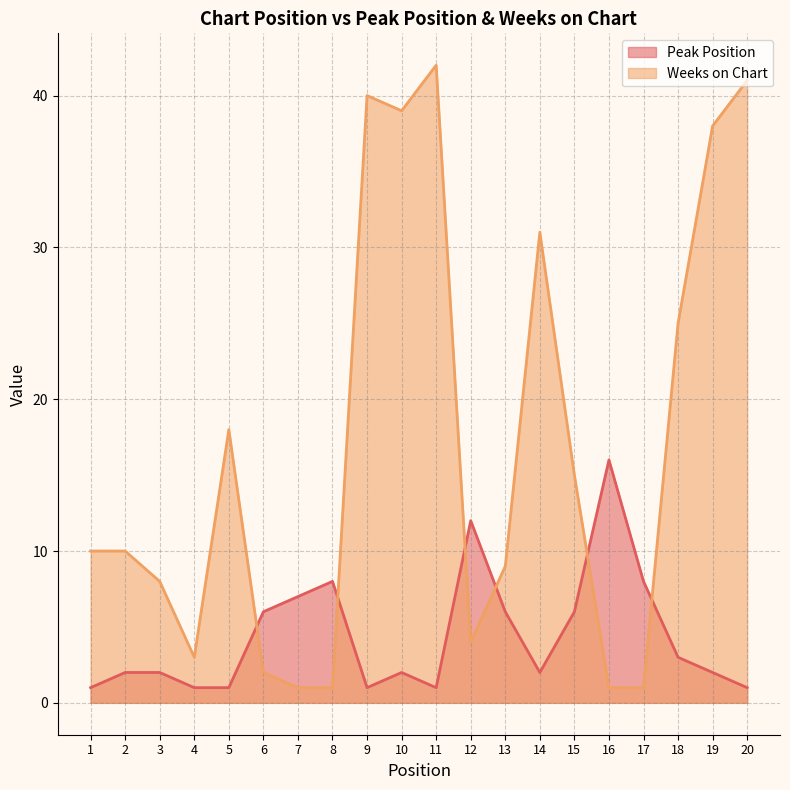

Reading left to right, list all the values displayed in this chart.

Peak Position: 1=1	2=2	3=2	4=1	5=1	6=6	7=7	8=8	9=1	10=2	11=1	12=12	13=6	14=2	15=6	16=16	17=8	18=3	19=2	20=1
Weeks on Chart: 1=10	2=10	3=8	4=3	5=18	6=2	7=1	8=1	9=40	10=39	11=42	12=4	13=9	14=31	15=15	16=1	17=1	18=25	19=38	20=41